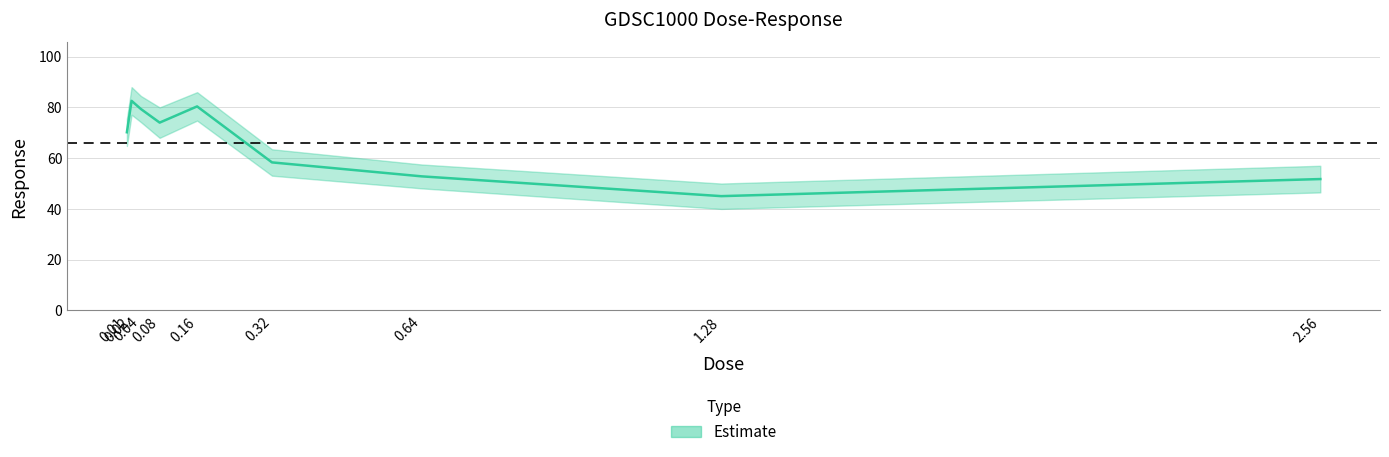

What position from the left is 0.32?

6